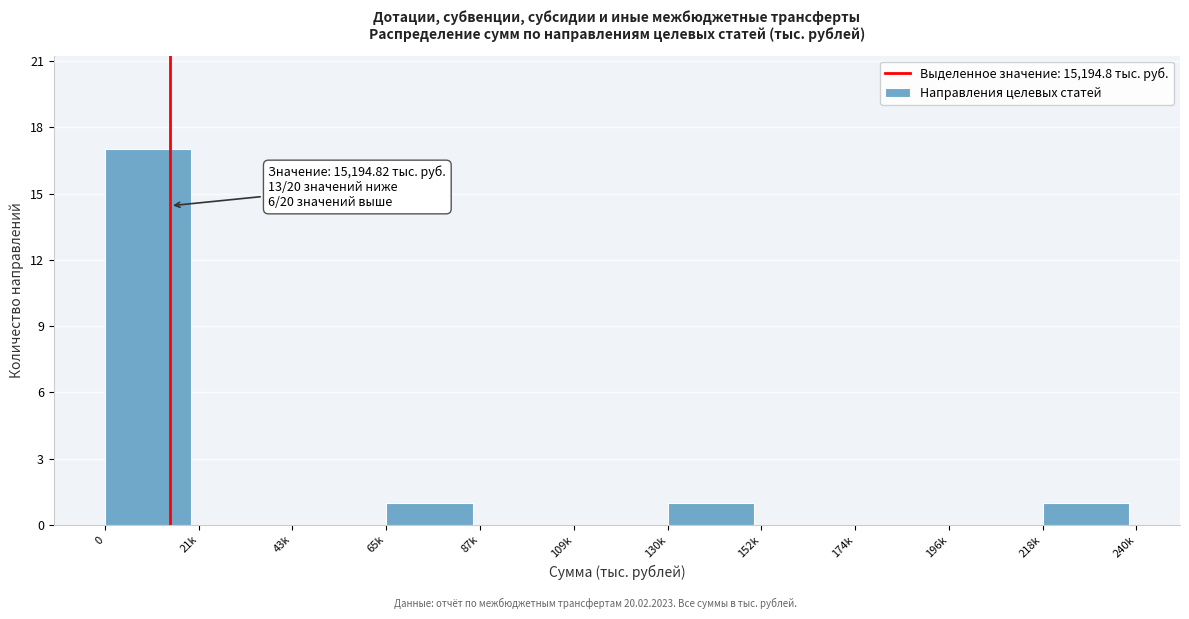

Reading right to left, transcribe all the data shown in this chart.

218k=1	196k=0	174k=0	152k=0	130k=1	109k=0	87k=0	65k=1	43k=0	21k=0	0=17